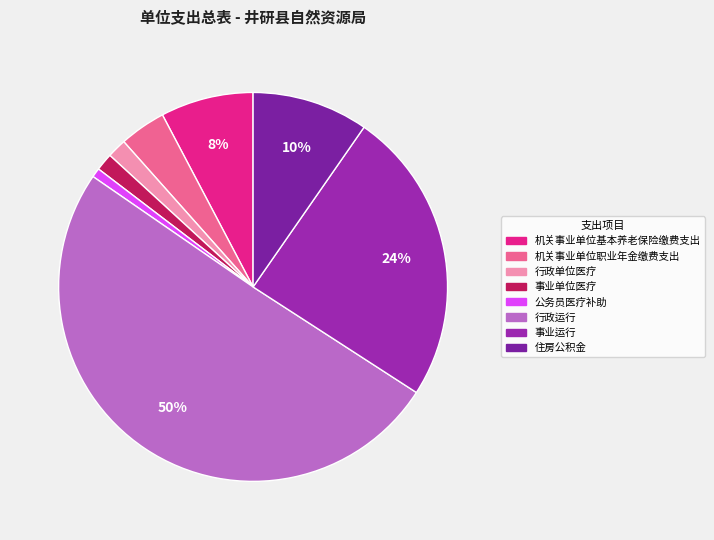

What is the ratio of the value at 行政单位医疗 to the value at 机关事业单位职业年金缴费支出?

0.4